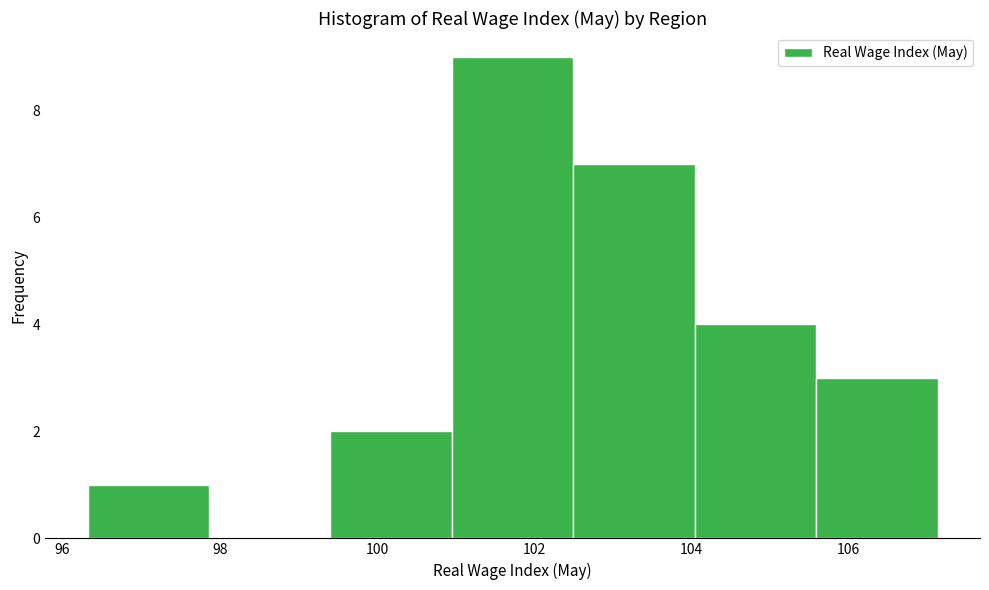

How tall is the bar that spans 99.4 to 101.0 on the x-axis? Neither the bar edges nor the heights are printed on the chart, so give them approximately, as read against the axes.

2